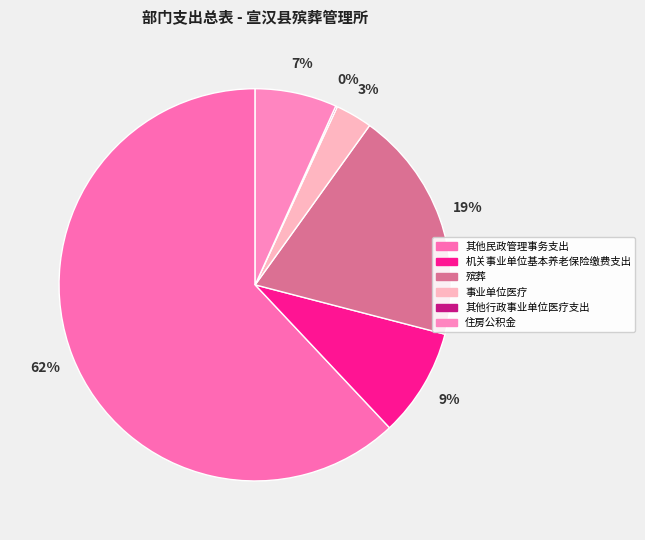

How many segments does this pie chart have?

6